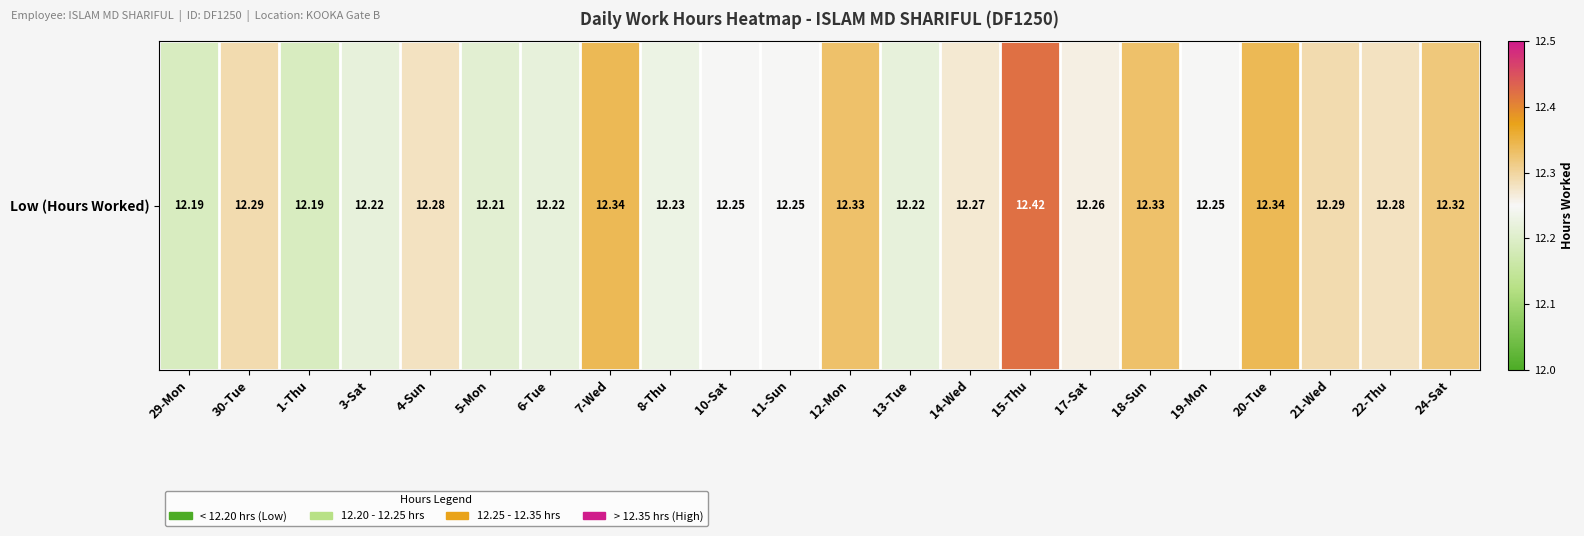

What is the difference between the maximum and minimum values?

0.2